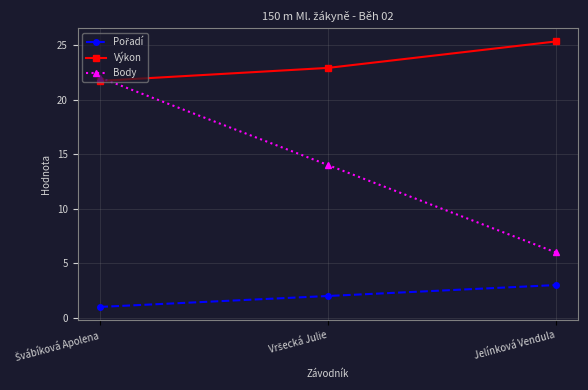

True or false: Body has a value of 6.0 at Jelínková Vendula.

True